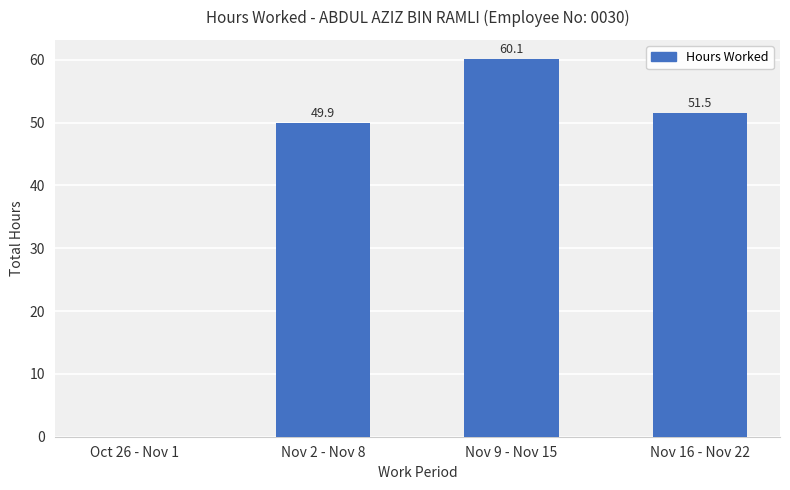

Which has a higher value, Nov 2 - Nov 8 or Oct 26 - Nov 1?

Nov 2 - Nov 8